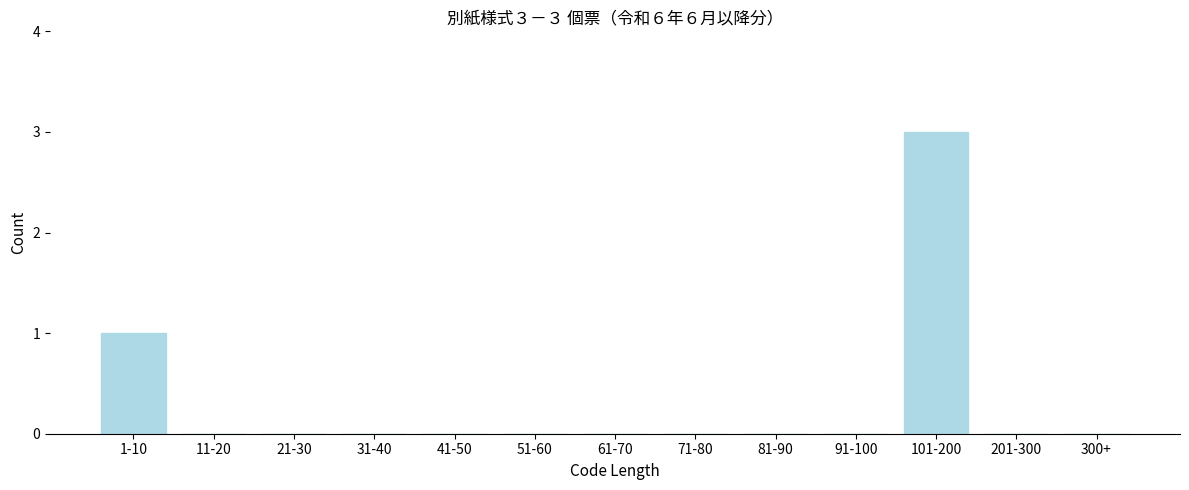

Reading right to left, extract all data points from this chart.

300+=0	201-300=0	101-200=3	91-100=0	81-90=0	71-80=0	61-70=0	51-60=0	41-50=0	31-40=0	21-30=0	11-20=0	1-10=1